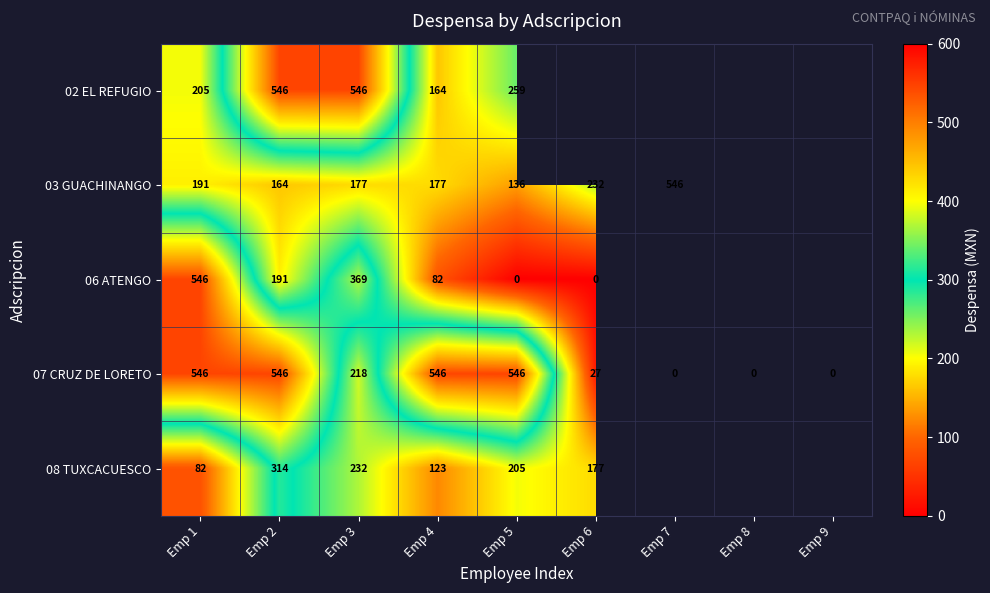

What is the greatest value displayed?

545.5